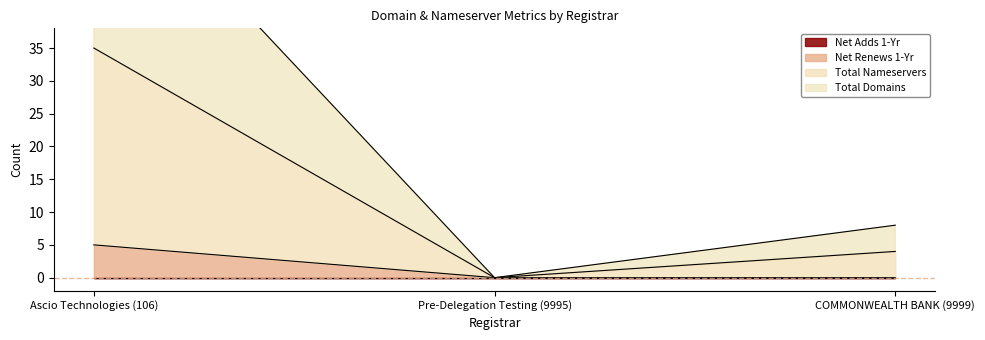

What is the value of the net-renews-1-yr point at the 1st from the left?

5